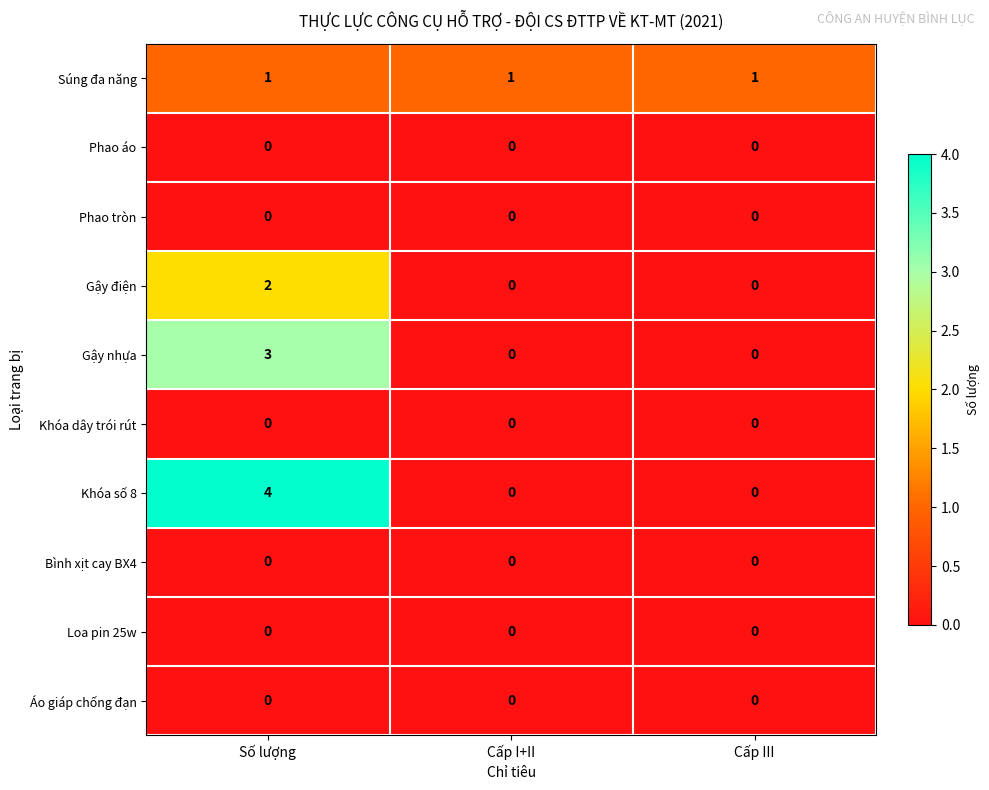

At which category is the sum across all series the highest?

Số lượng